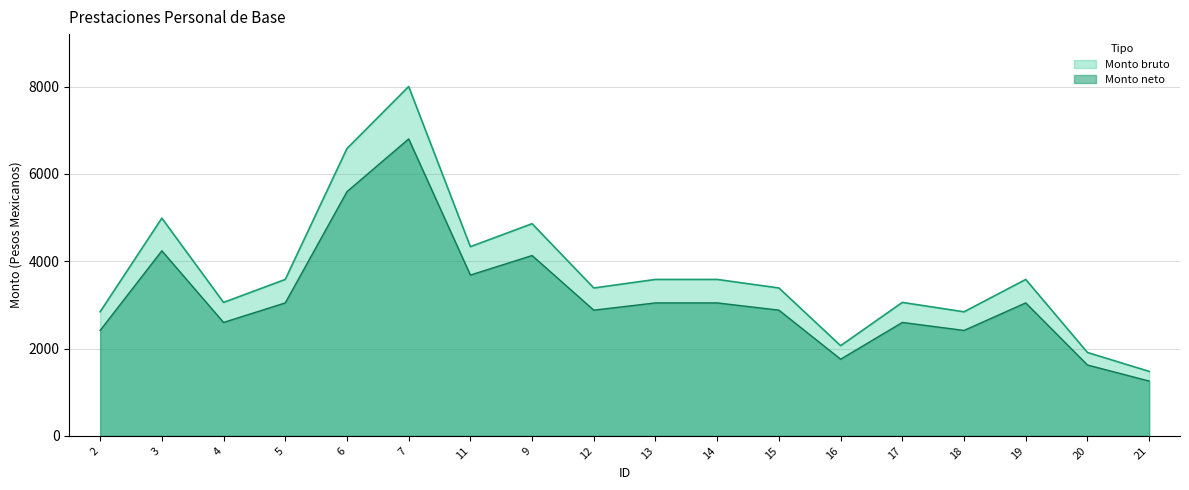

What is the label of the 10th point from the right?

12